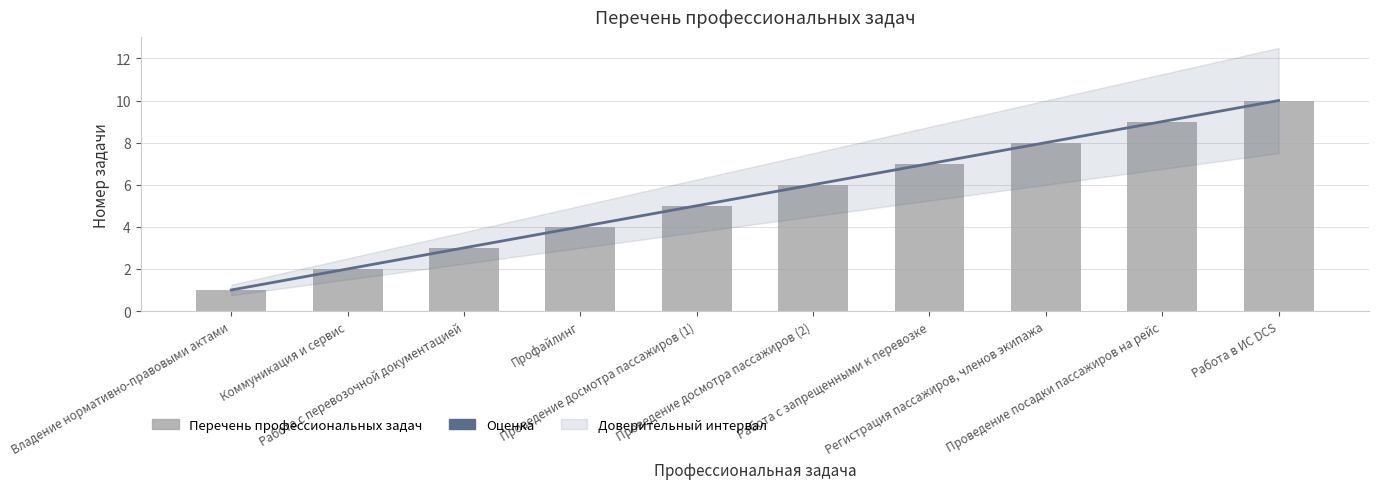

What is the average value of the Оценка series?

6